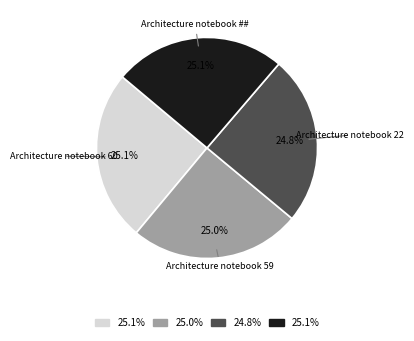

What percentage do Architecture notebook 59 and Architecture notebook 22 together represent?

49.8%